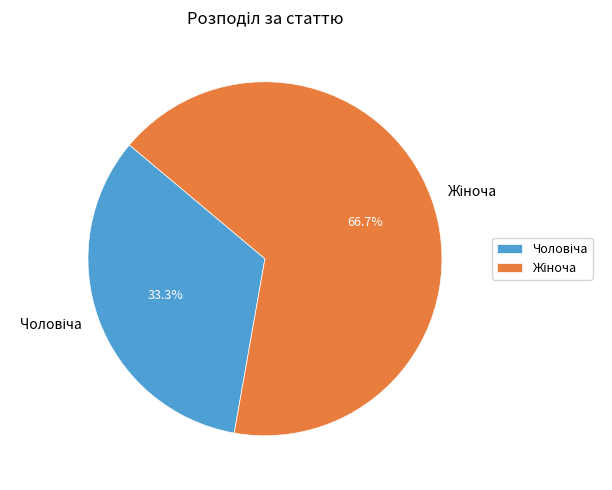

Does any single category account for the majority?

Yes